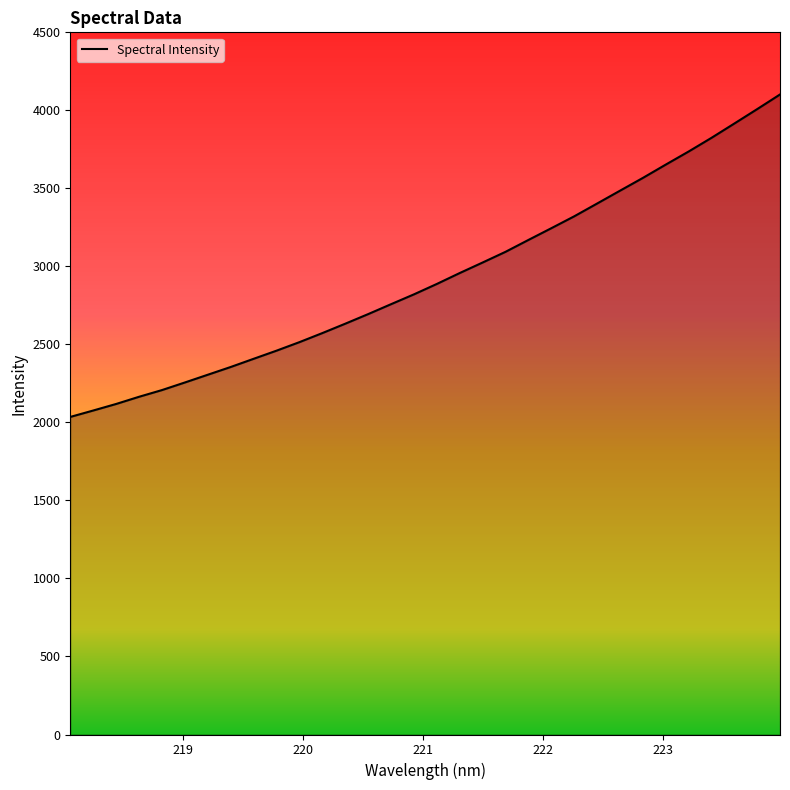

How many lines are shown in the chart?

1